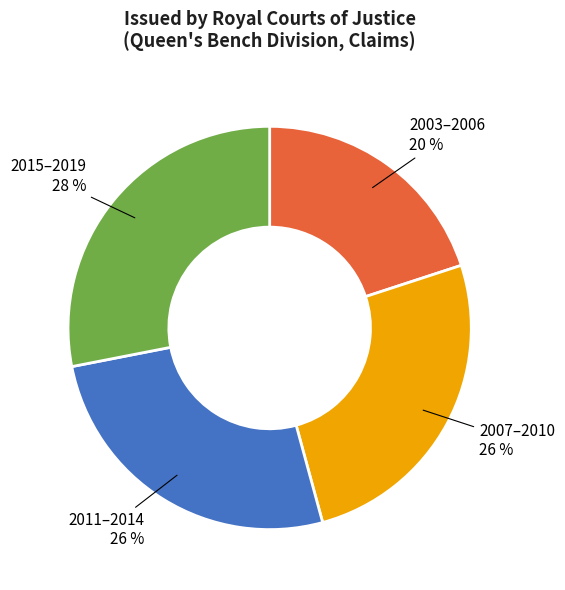

To the nearest percent, what is the difference between the largest and smallest slice percentages?

8%